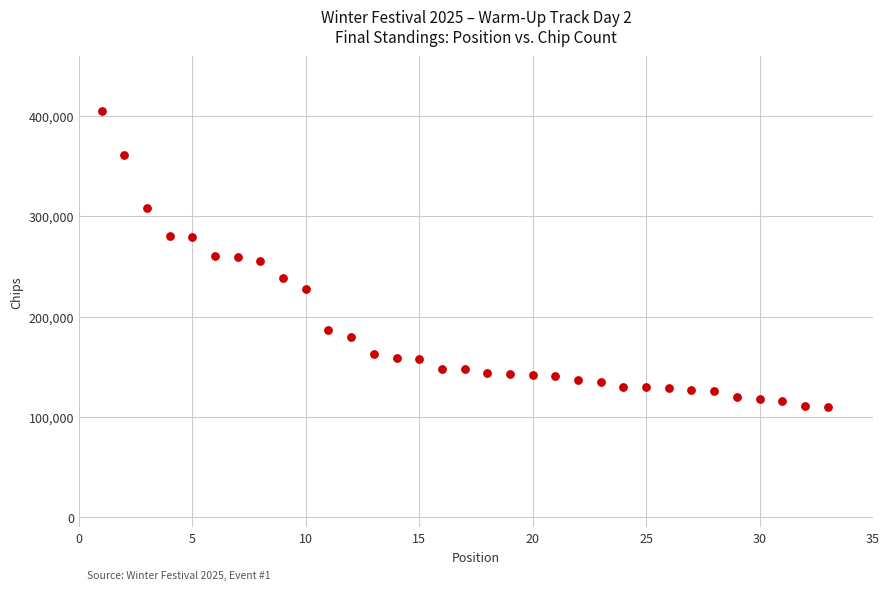

What is the range of Y values (max minus min)?

295000